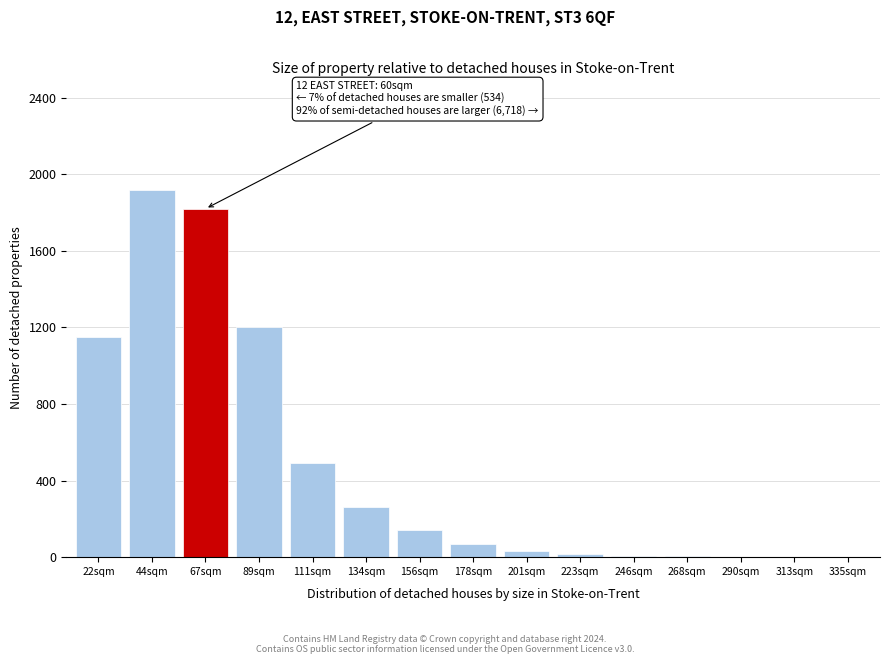

Which category has the highest value across all series?

44sqm